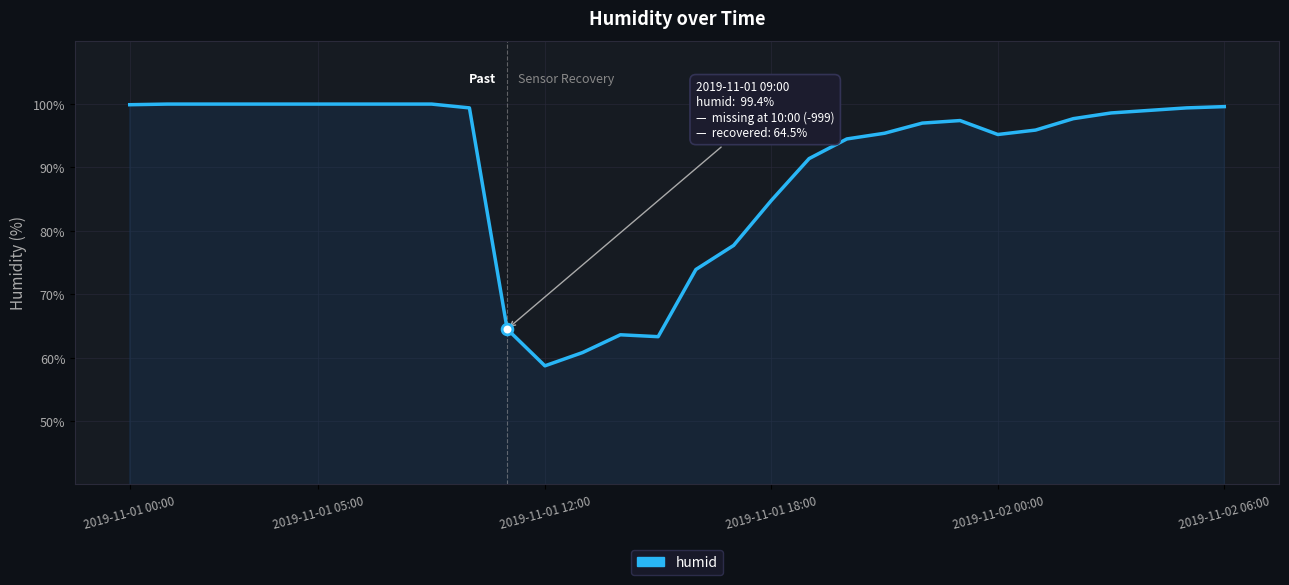

What is the greatest value displayed?

100.0